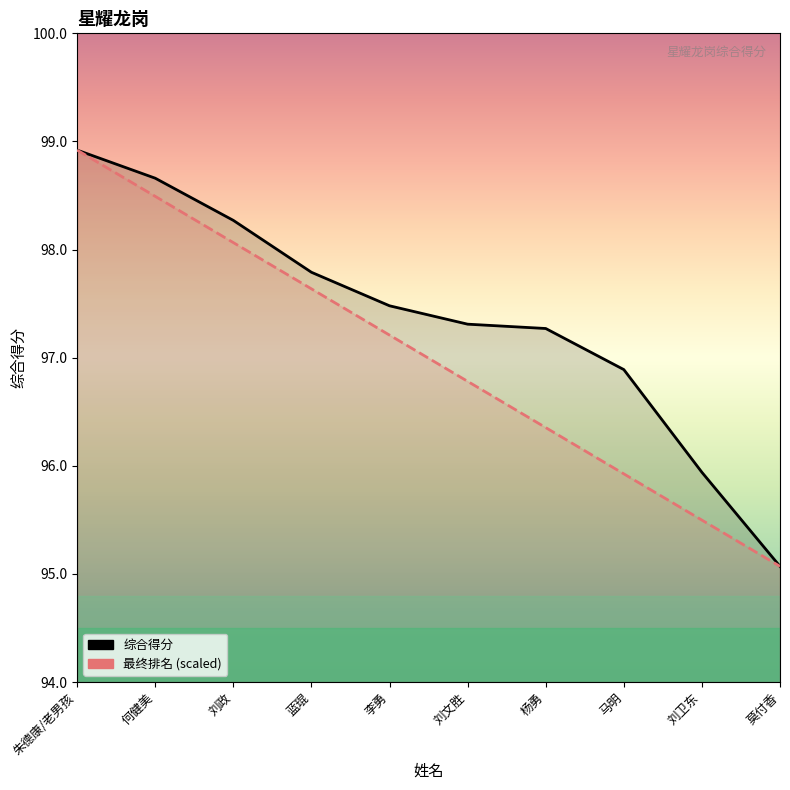

What is the difference between the maximum and second lowest values in the 最终排名 series?

3.4